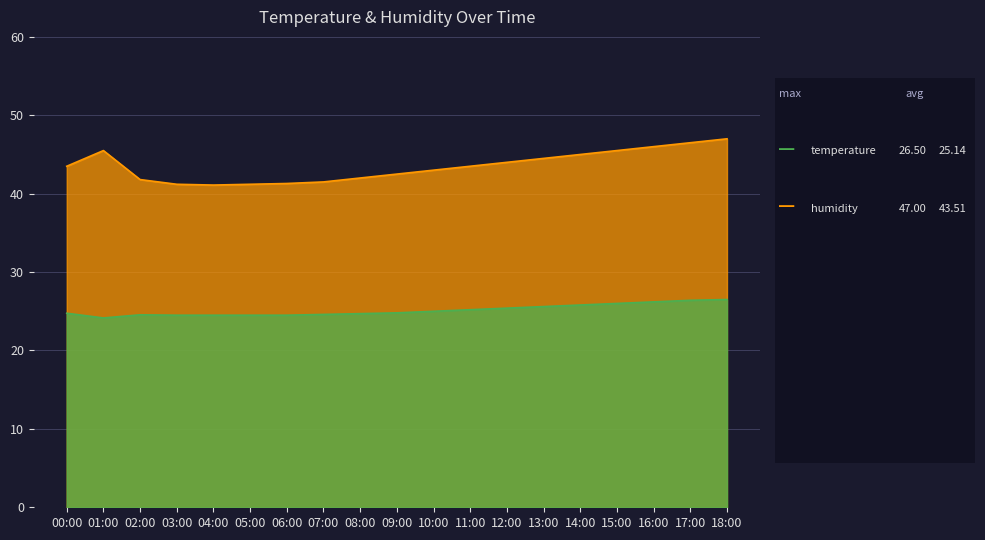

How many categories are shown in the chart?

19